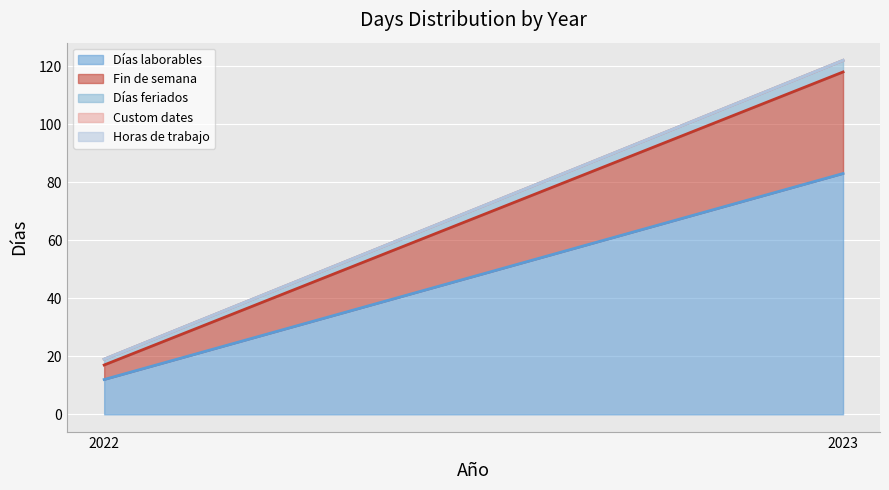

What is the sum of all Fin de semana values?

40